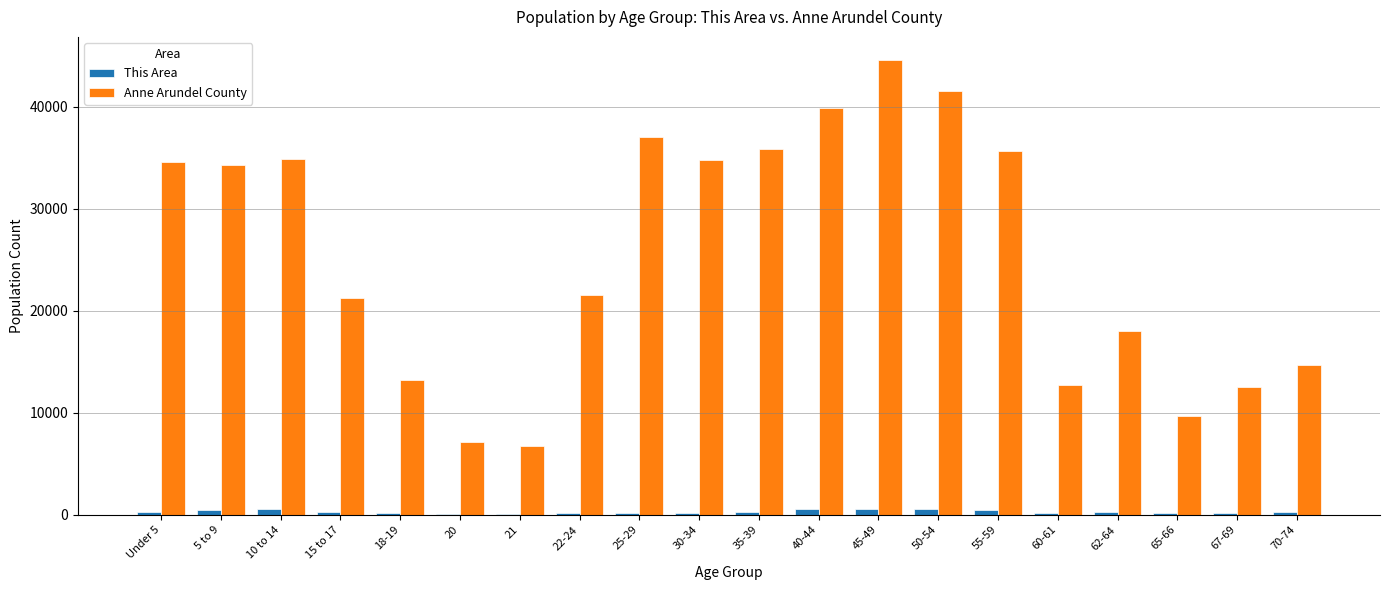

Is the value of This Area at 45-49 greater than the value of Anne Arundel County at 5 to 9?

No